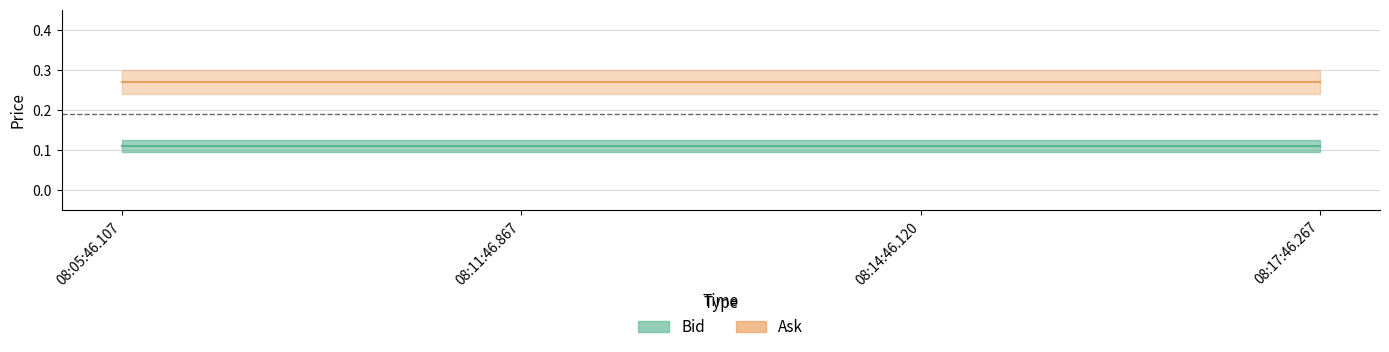

How many lines are shown in the chart?

2